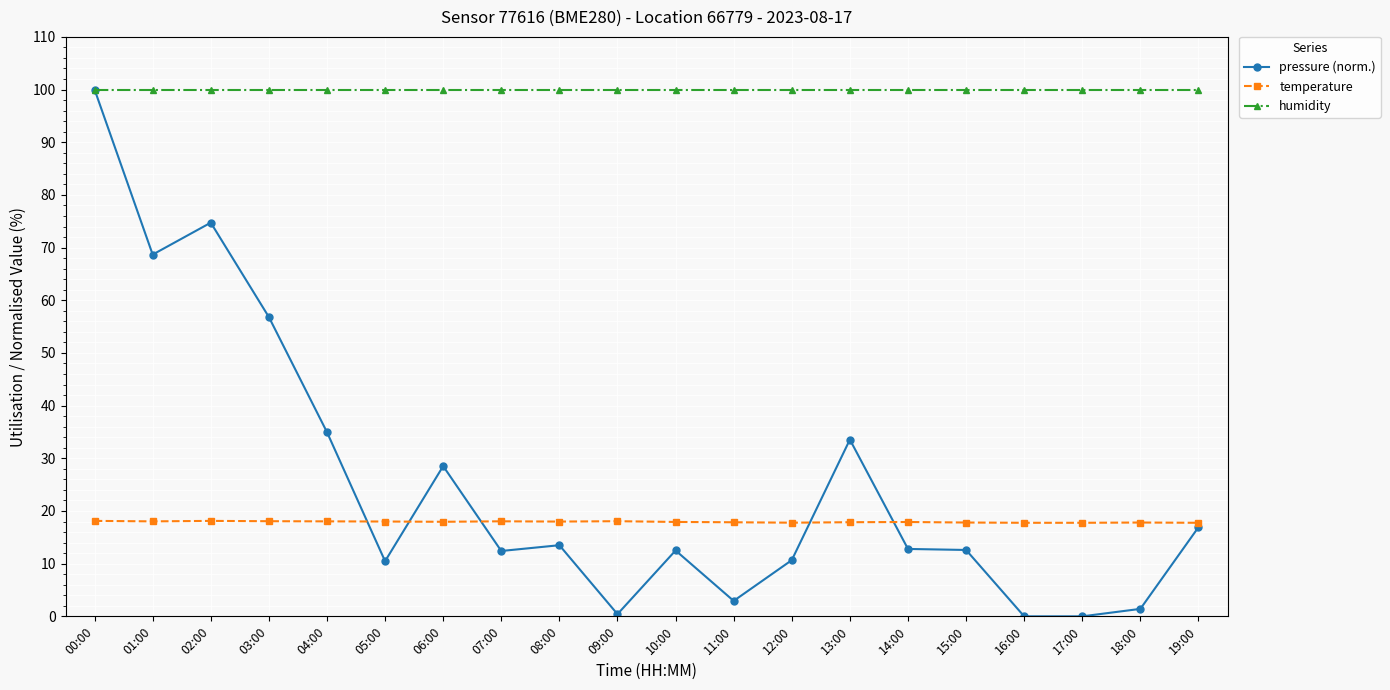

Rank the series at 06:00 from highest to lowest value.

humidity, pressure (norm.), temperature